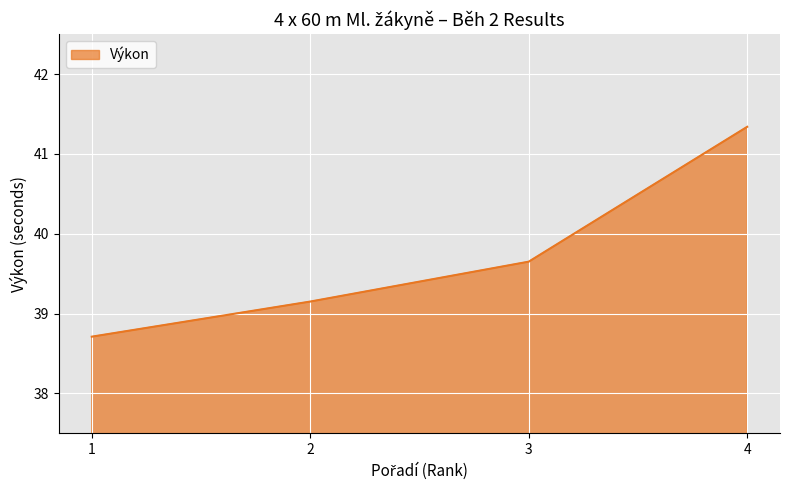

Does the chart display data point markers on the line(s)?

No